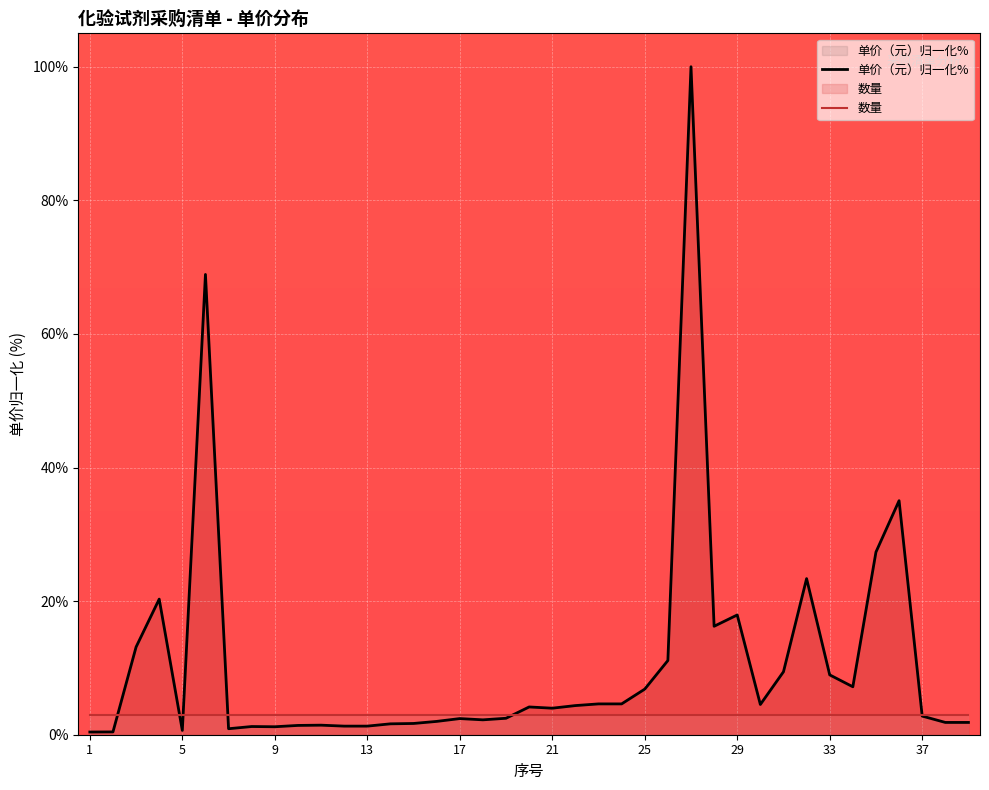

What is the difference between the maximum and second lowest values in the 单价（元）归一化% series?

99.6